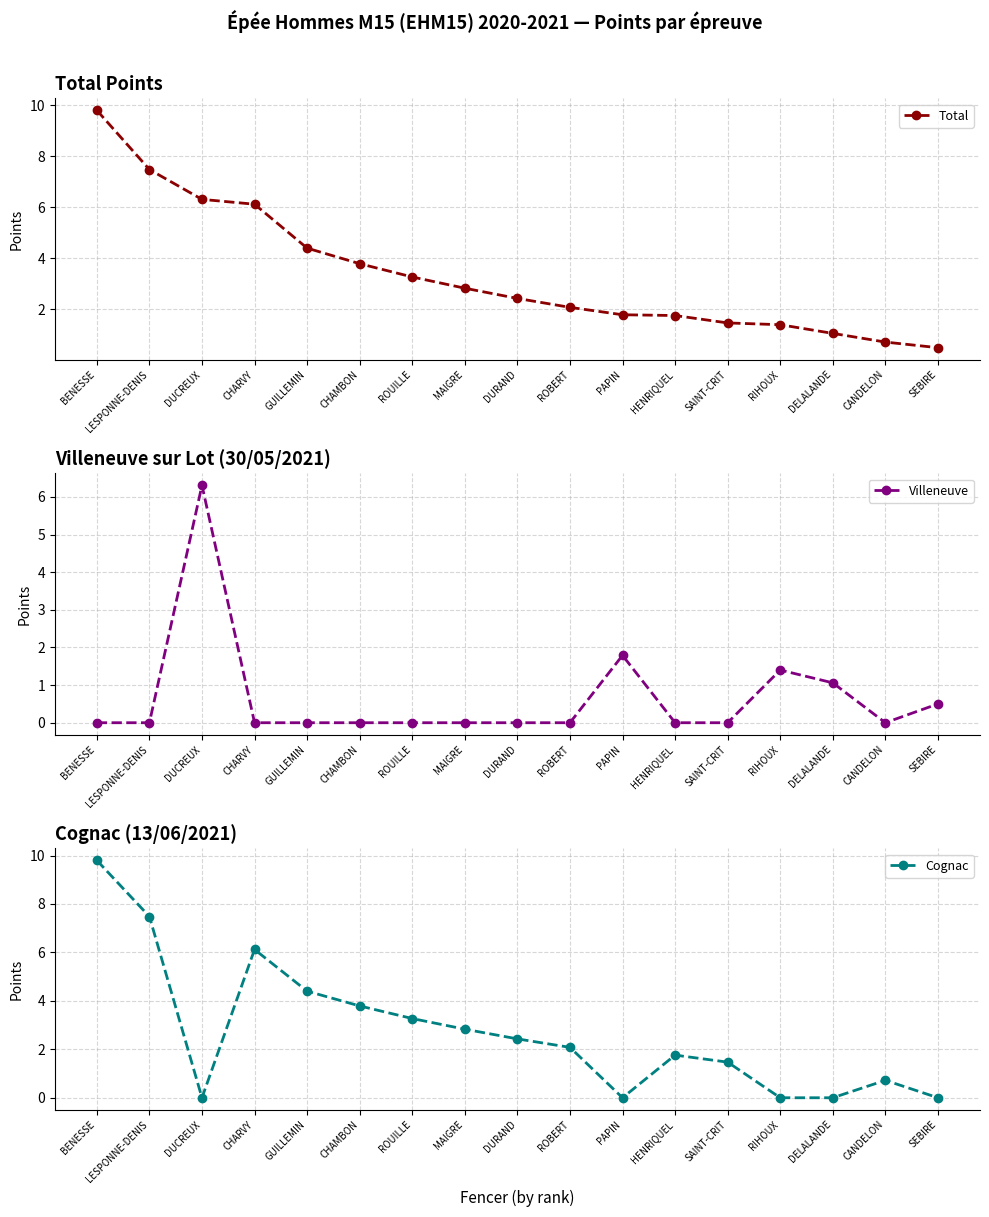

Reading left to right, extract all data points from this chart.

Total: 9.8	7.5	6.3	6.1	4.4	3.8	3.3	2.8	2.4	2.1	1.8	1.8	1.5	1.4	1.1	0.7	0.5
Villeneuve: 0.0	0.0	6.3	0.0	0.0	0.0	0.0	0.0	0.0	0.0	1.8	0.0	0.0	1.4	1.1	0.0	0.5
Cognac: 9.8	7.5	0.0	6.1	4.4	3.8	3.3	2.8	2.4	2.1	0.0	1.8	1.5	0.0	0.0	0.7	0.0